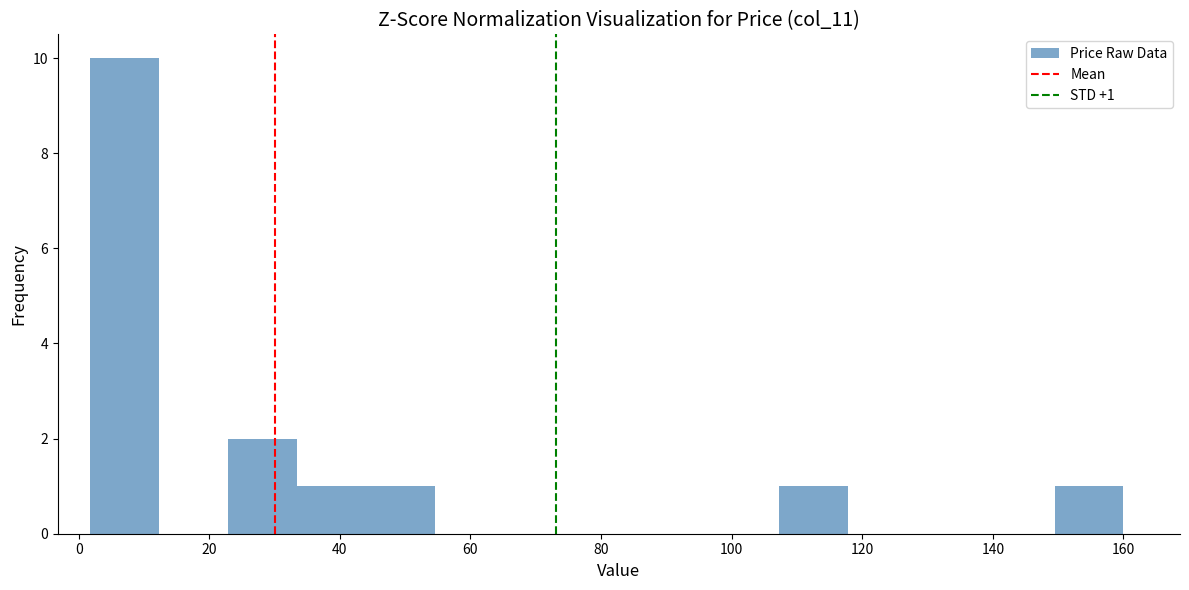

Over which range of the x-axis is the bar tallest?

2 to 12